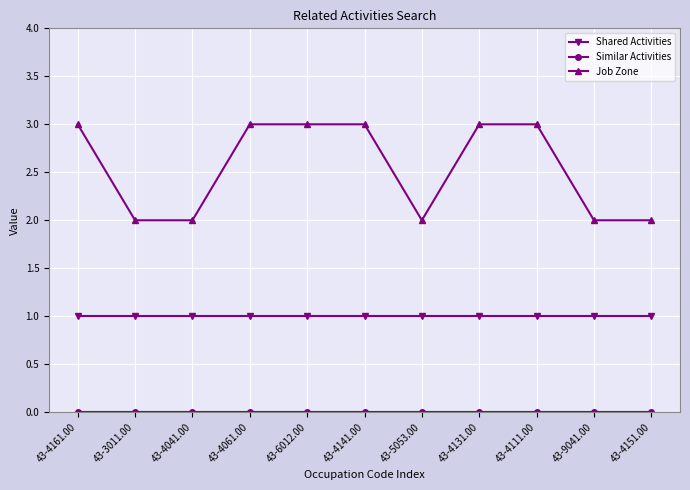

What is the label of the 3rd point from the left?

43-4041.00